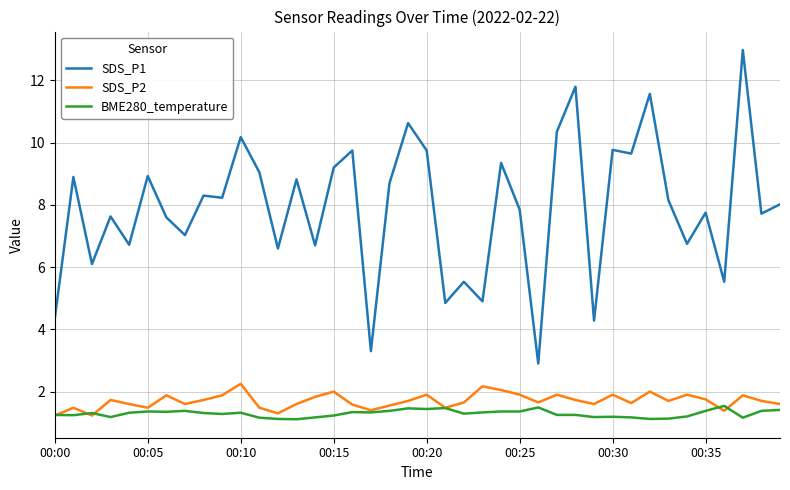

What is the greatest value displayed?

13.0